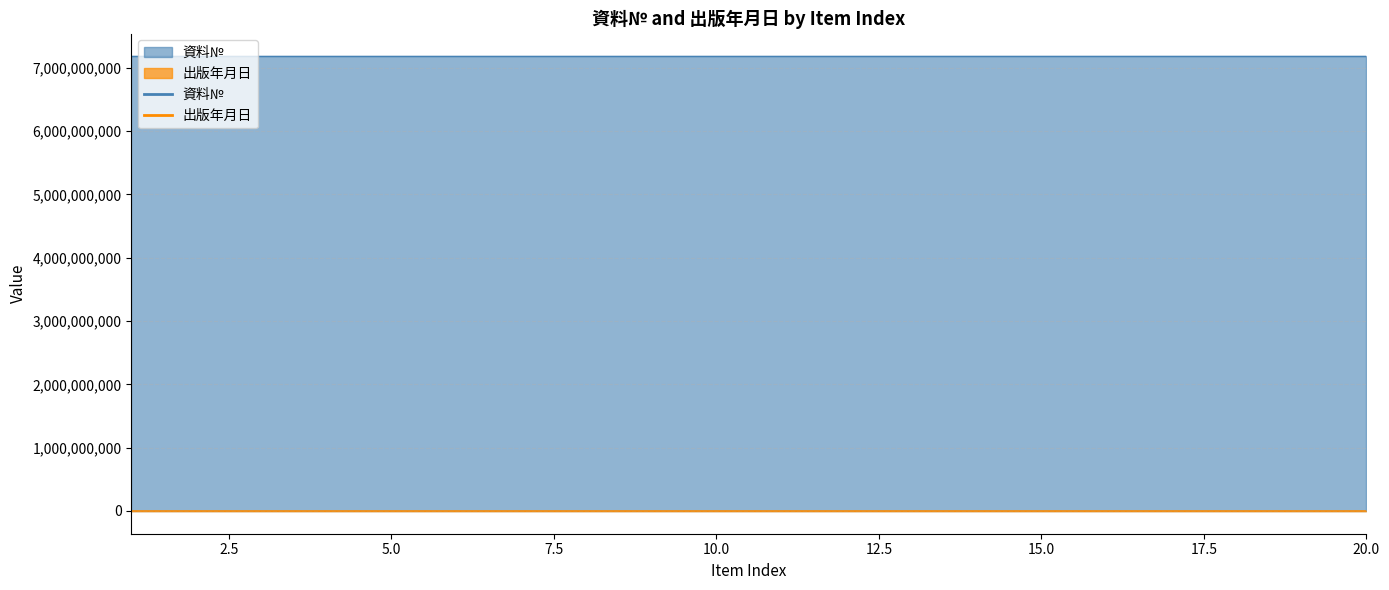

List the labels in order of 資料№ value, largest first.

20, 19, 18, 17, 16, 15, 14, 13, 12, 11, 10, 9, 8, 7, 6, 5, 4, 3, 2, 1